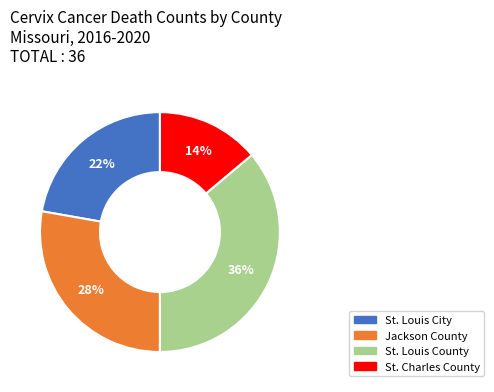

To the nearest percent, what portion does St. Louis County represent?

36%